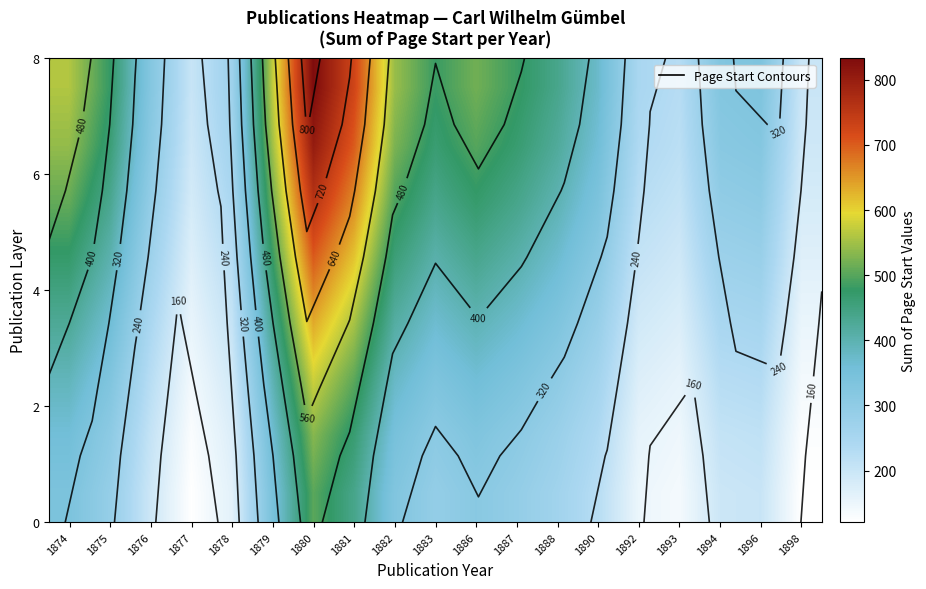

What is the minimum value shown in the chart?

120.7